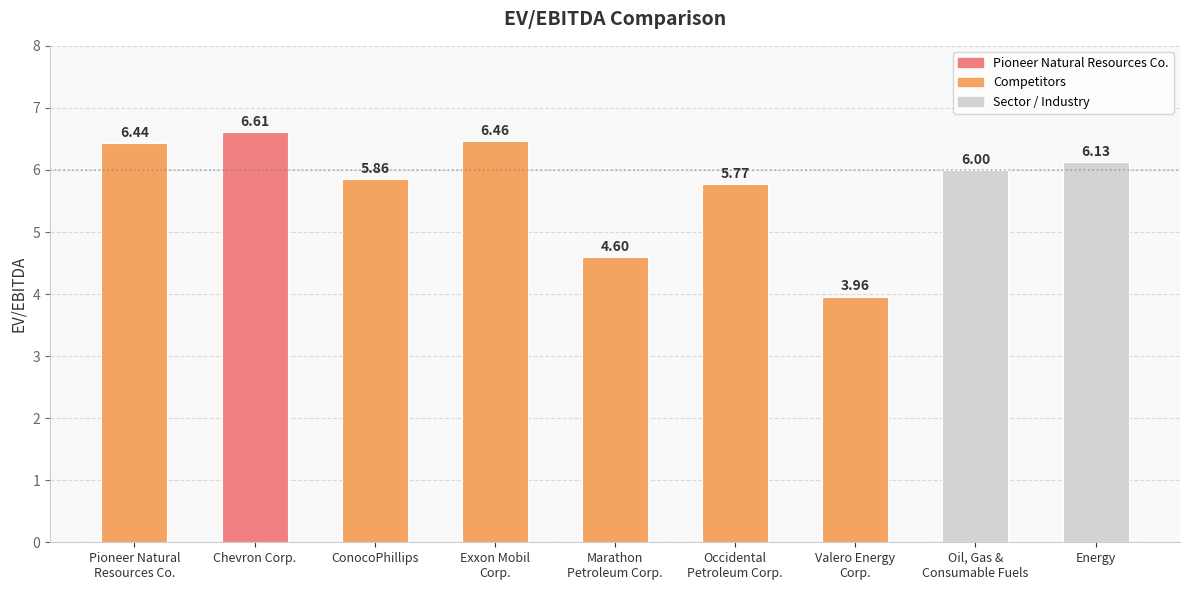

Rank the categories by value from lowest to highest.

Valero Energy
Corp., Marathon
Petroleum Corp., Occidental
Petroleum Corp., ConocoPhillips, Oil, Gas &
Consumable Fuels, Energy, Pioneer Natural
Resources Co., Exxon Mobil
Corp., Chevron Corp.